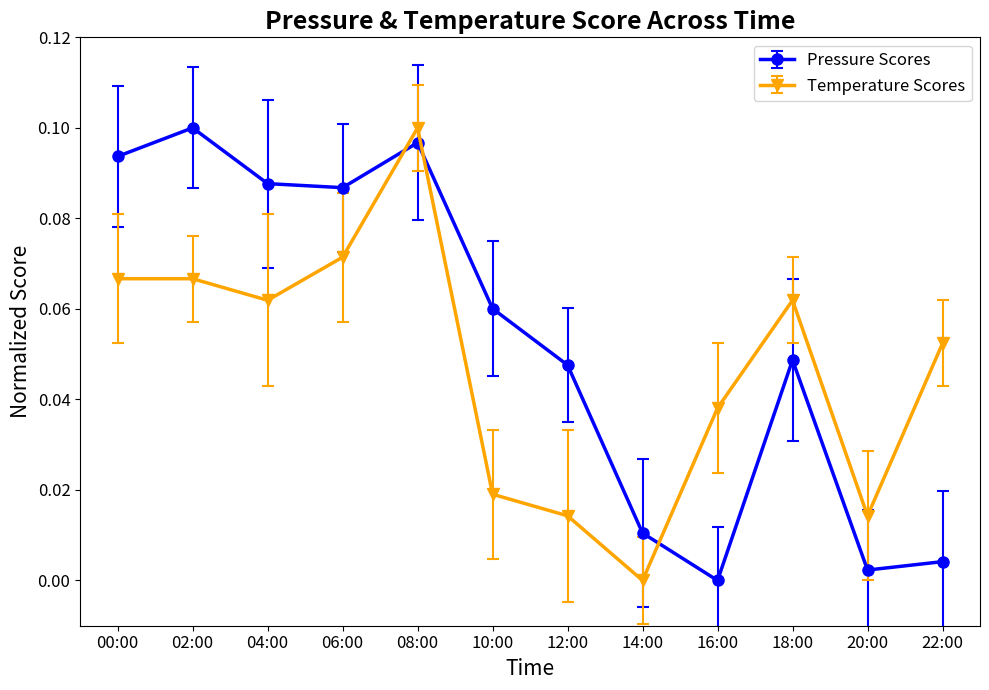

Which series changed the most between 06:00 and 22:00?

Pressure Scores